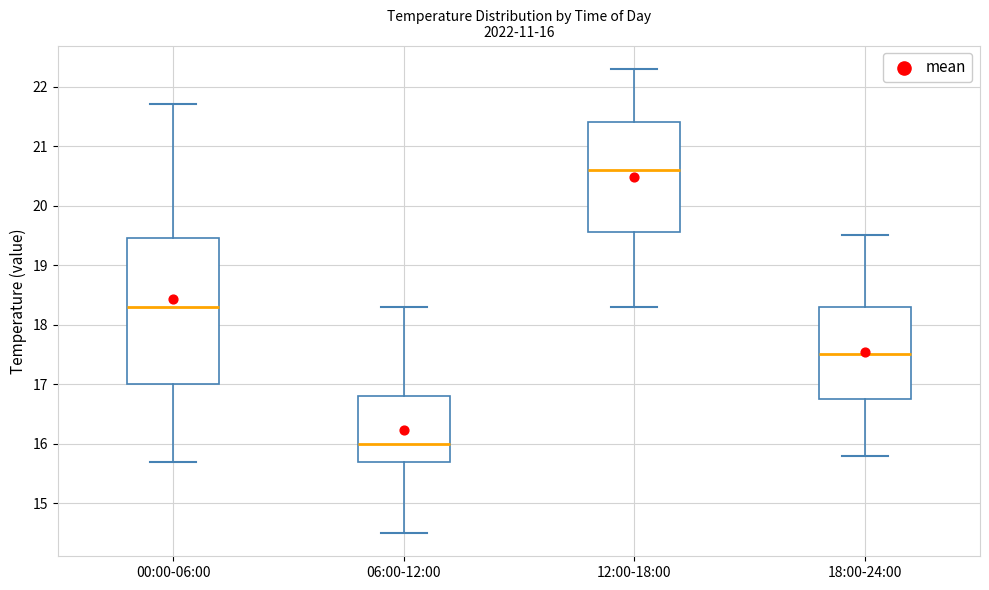

Comparing the boxes themselves (not the whiskers), which one is the tallest?

00:00-06:00